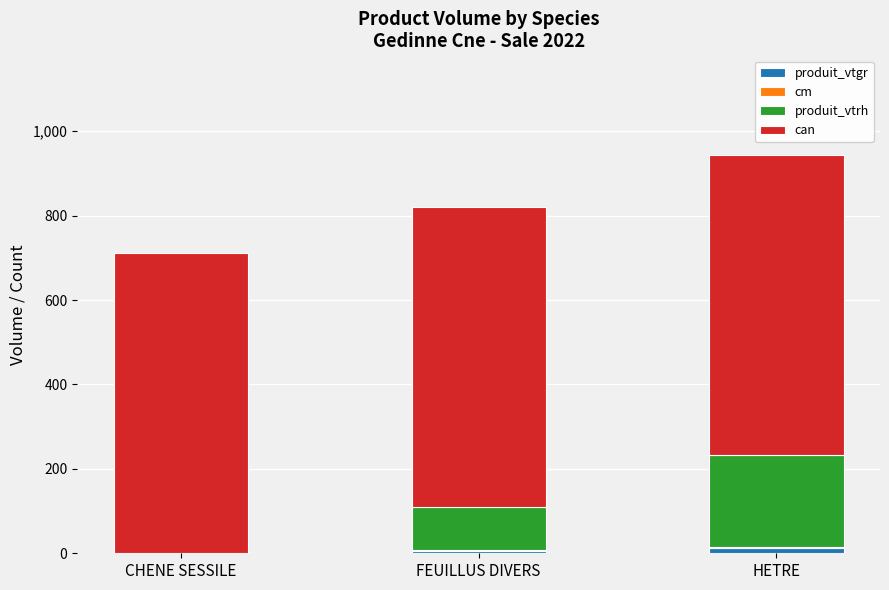

Does the chart contain stacked bars?

Yes